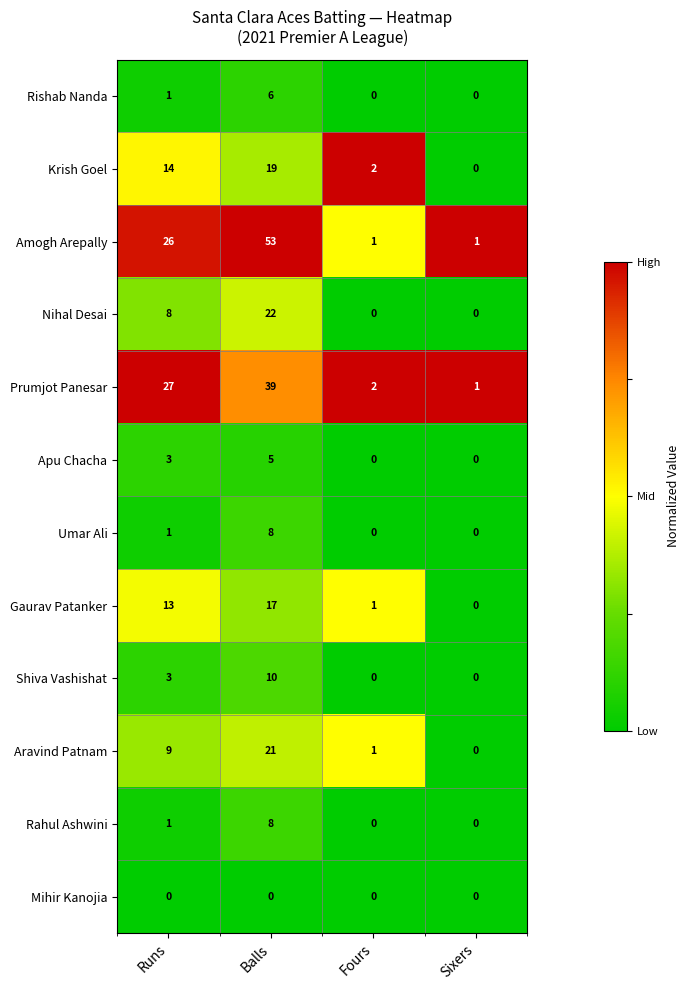

The value of Prumjot Panesar at Runs is 35. True or false?

False